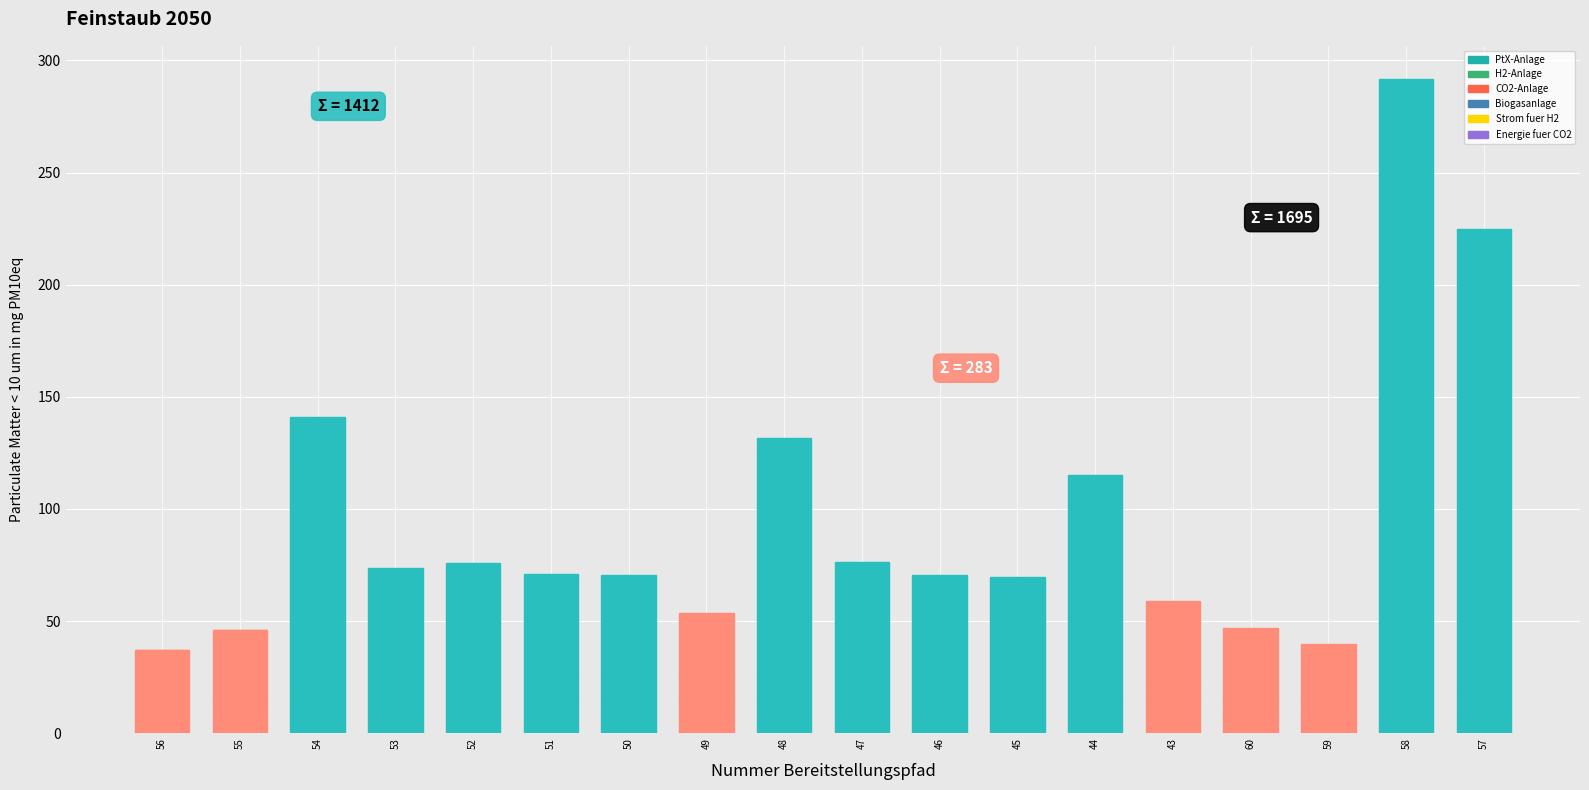

How many categories are shown in the chart?

18